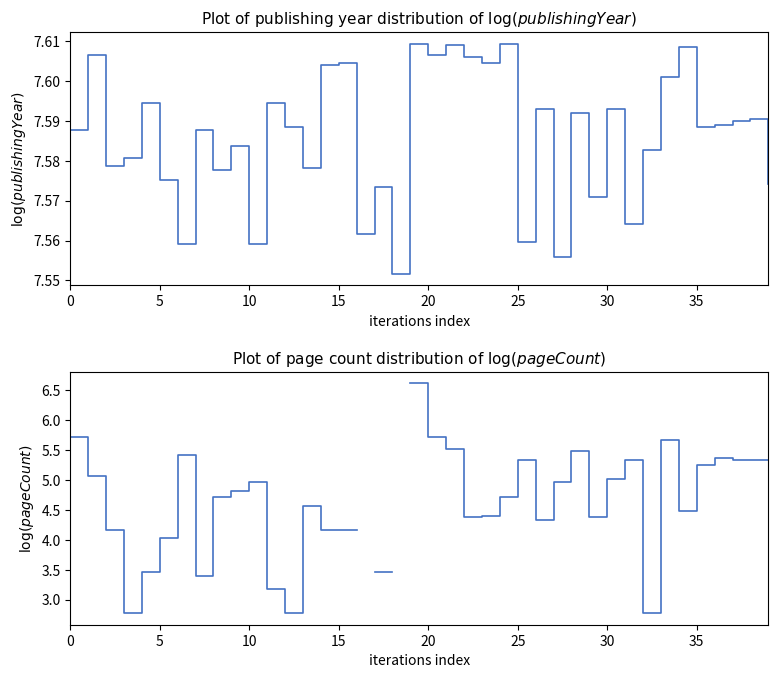

The value of publishingYear at 38 is 7.6. True or false?

True